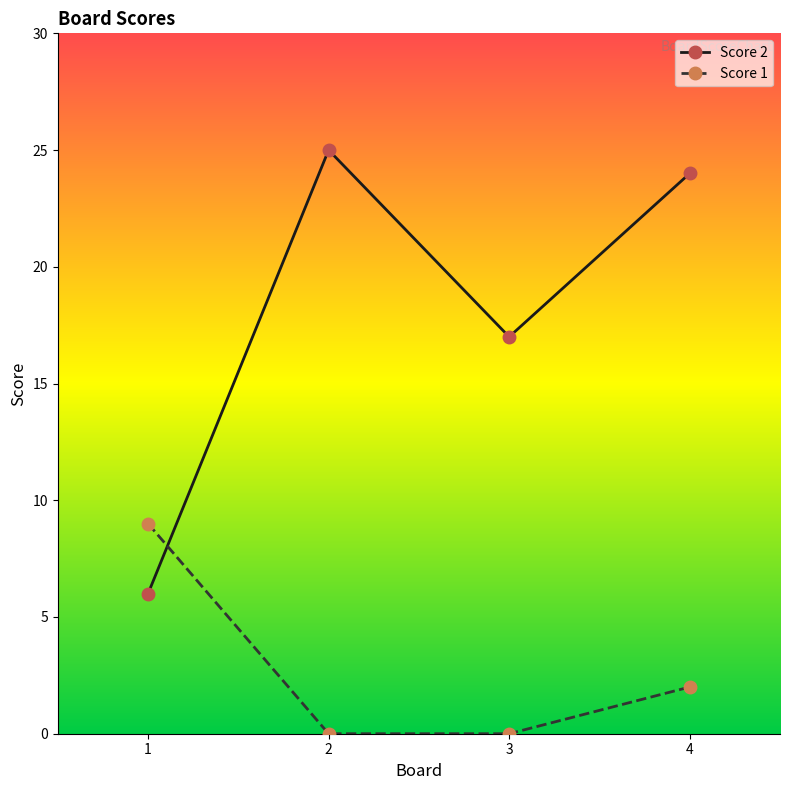

Where is Score 2 nearest to the value 15?

3